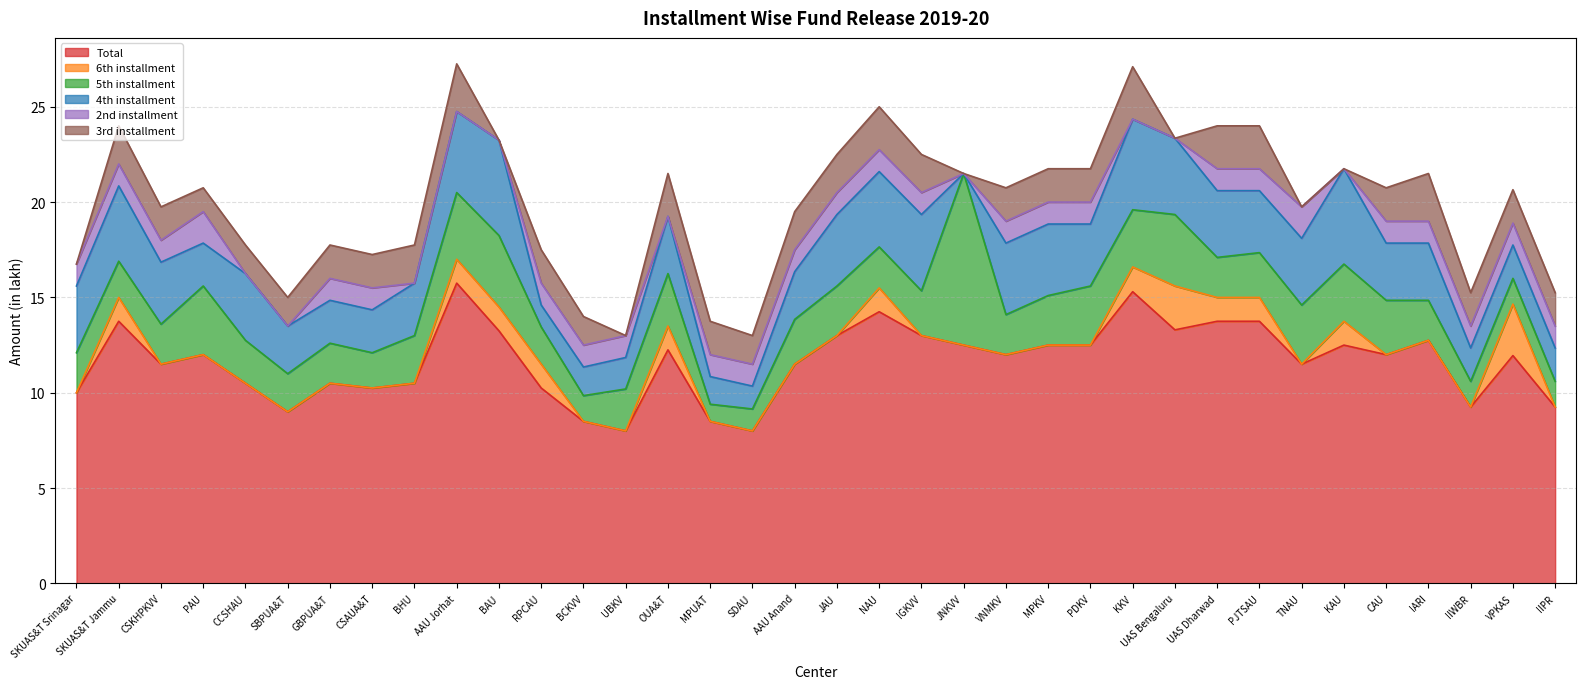

What are all the series names shown in the legend?

Total, 6th installment, 5th installment, 4th installment, 2nd installment, 3rd installment